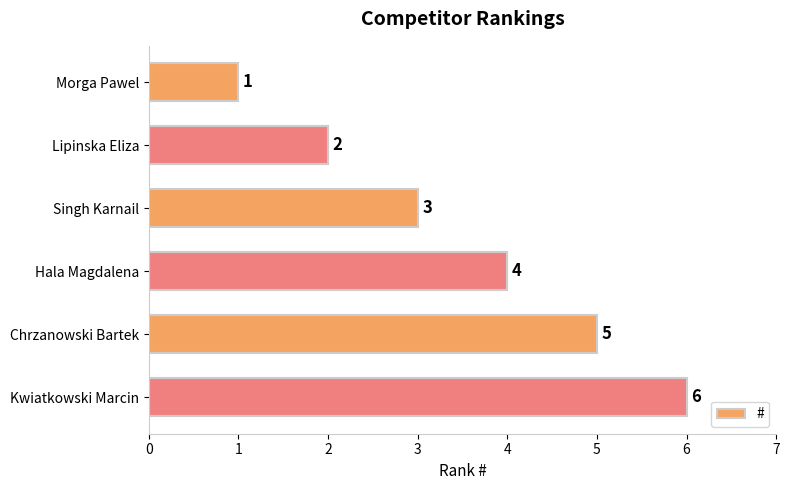

How many bars are there in total?

6